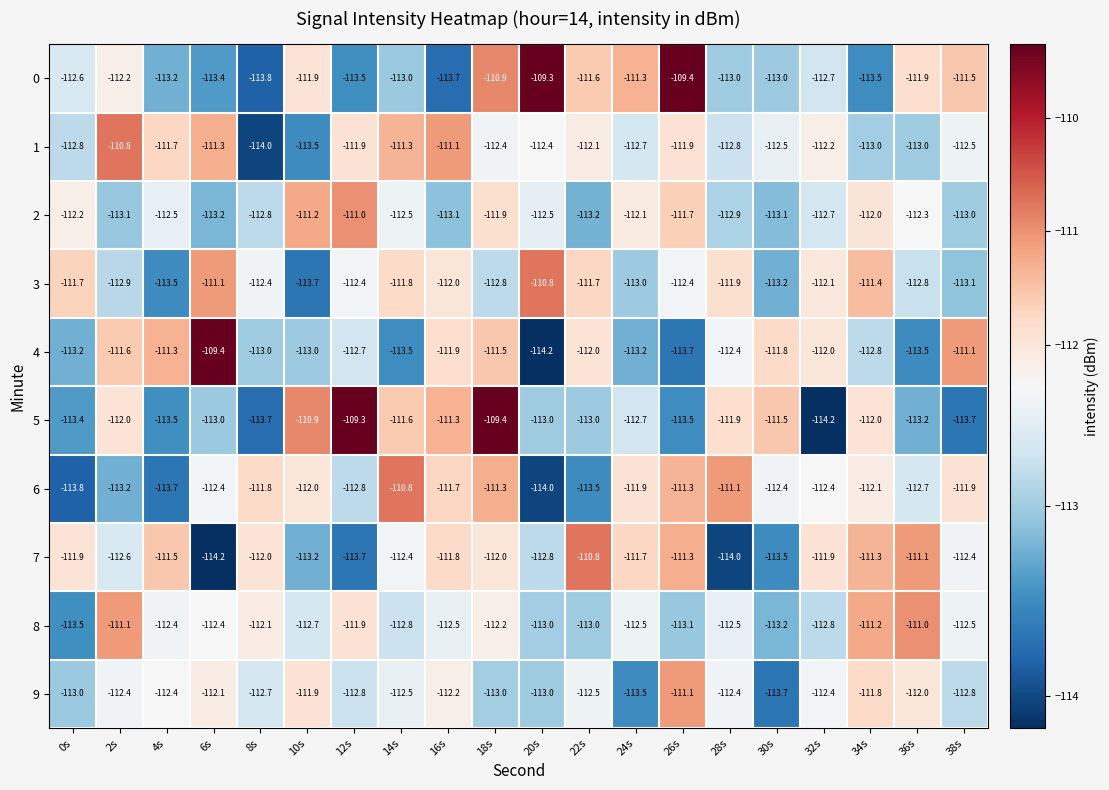

What is the greatest value displayed?

-109.3